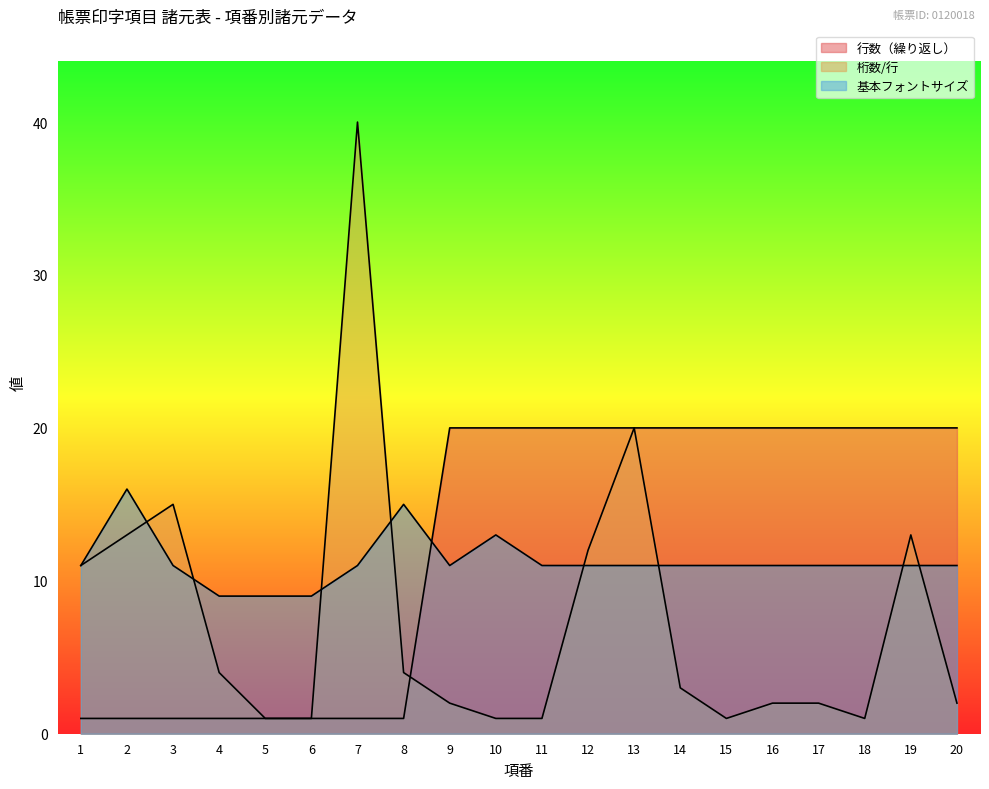

What is the value of the 基本フォントサイズ point at the 4th from the left?

9